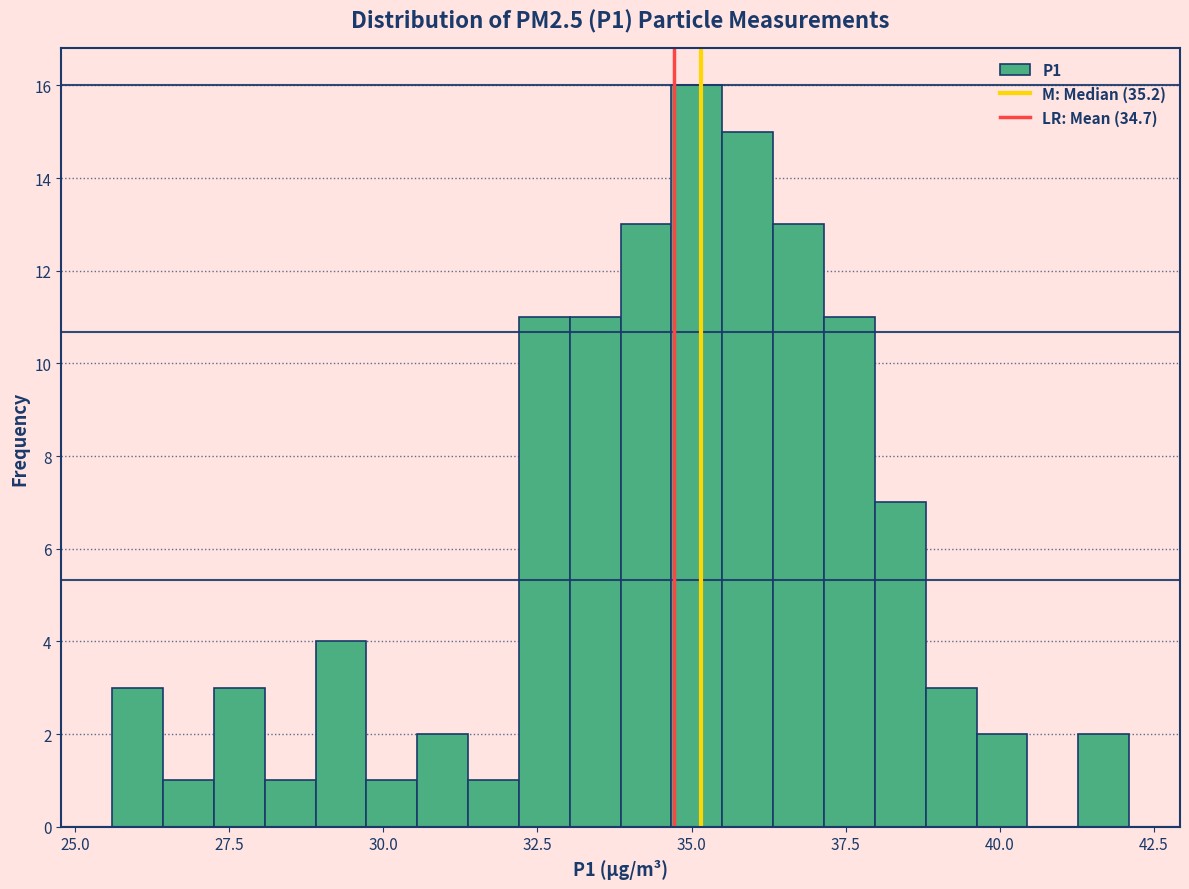

Read against the x-axis, roughly where is the centre of the tallest bar?

35.0